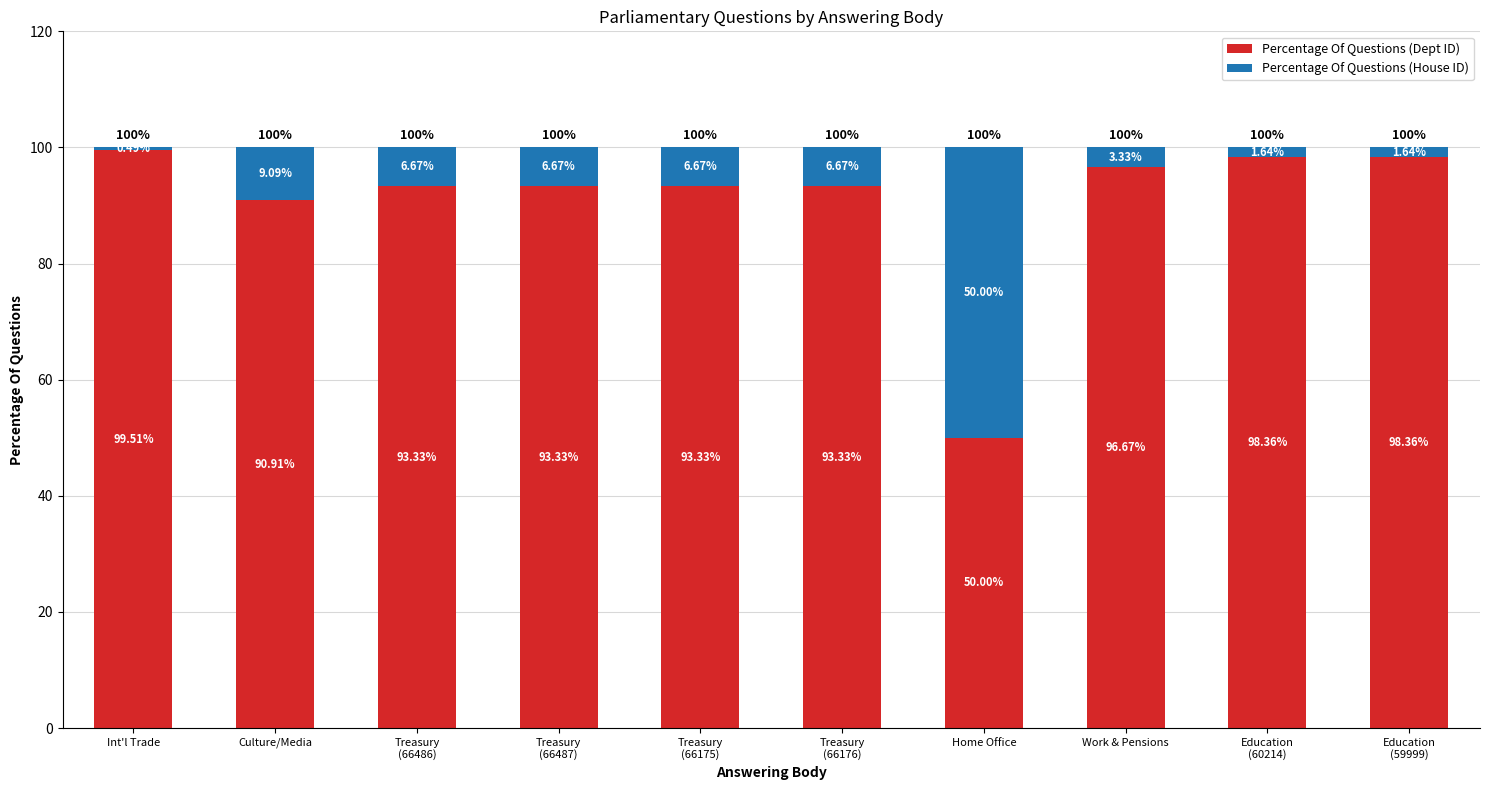

What is the sum of the Percentage Of Questions (Dept ID) values at Work & Pensions and Treasury
(66176)?

190.0